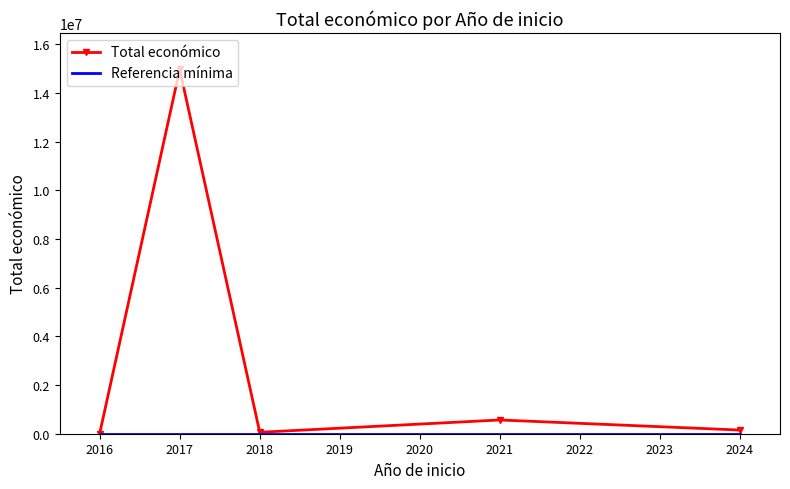

In Total económico, how many points are lower than both neighbors (excluding endpoints)?

1